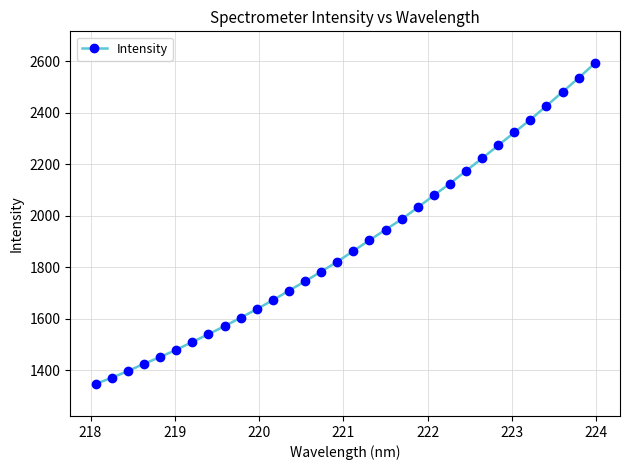

What is the value of the 24th point from the left?

2174.2